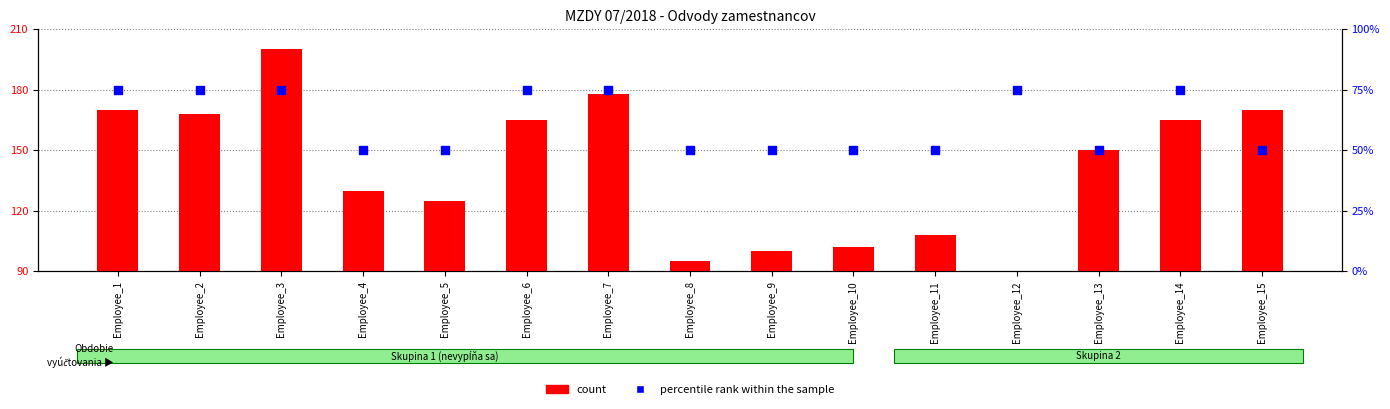

Which series has the largest Y range (max minus min)?

count